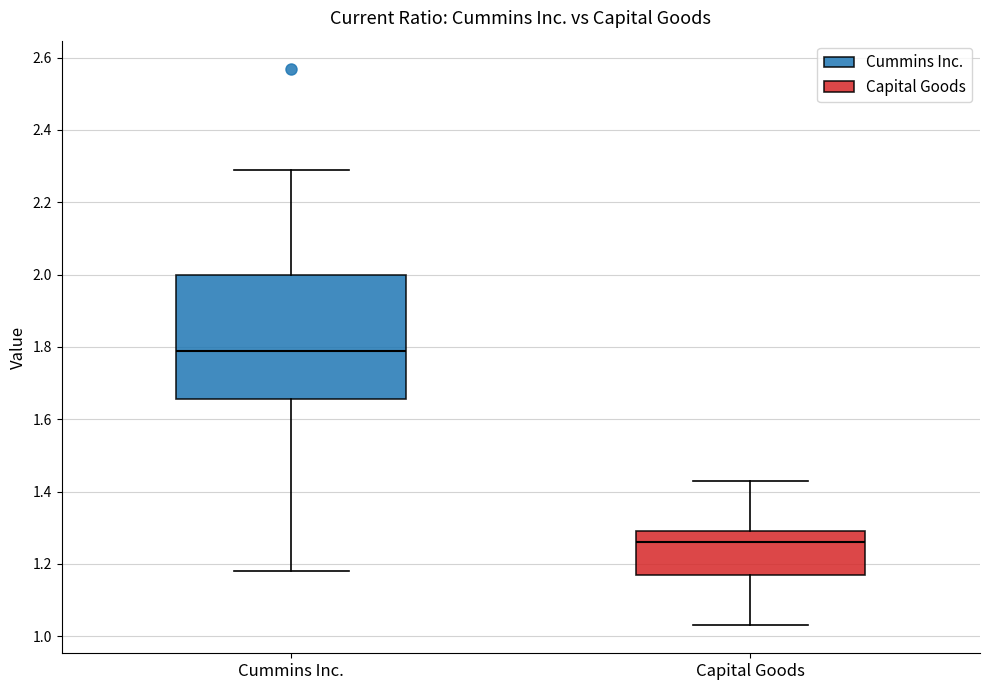

Reading left to right, read every box against the y-axis: the position of its median line, the range the box covers, and the ends of its whiskers. The values are not printed on the chart, so give them approximately, as read against the axis.

Cummins Inc.: median 1.80, box 1.66 to 2.00, whiskers 1.18 to 2.30
Capital Goods: median 1.26, box 1.18 to 1.30, whiskers 1.04 to 1.44